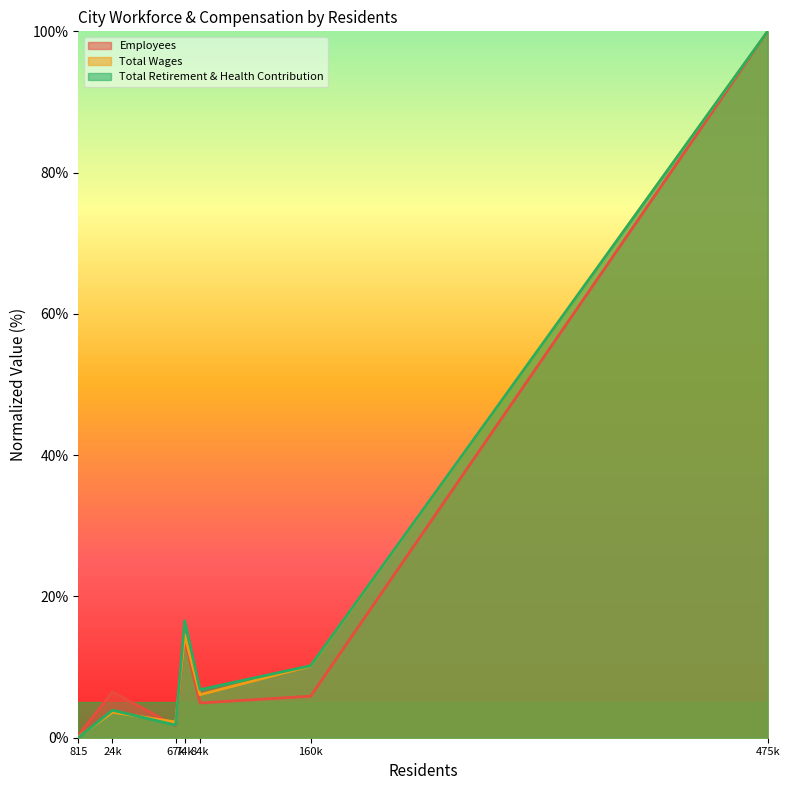

What position from the left is 84k?

5